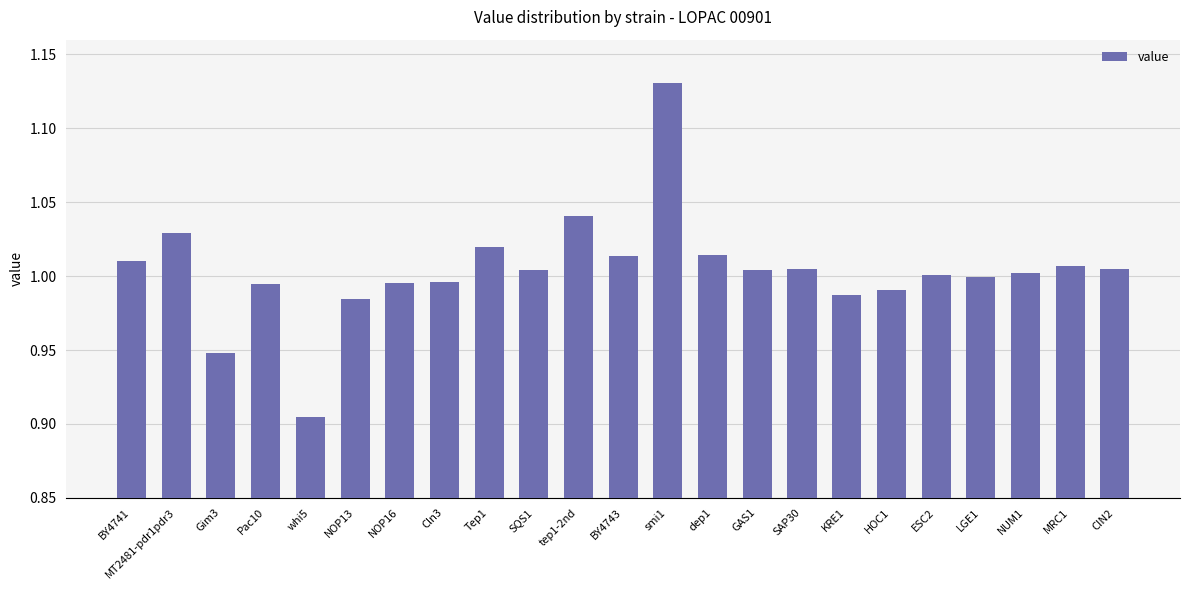

What position from the right is LGE1?

4